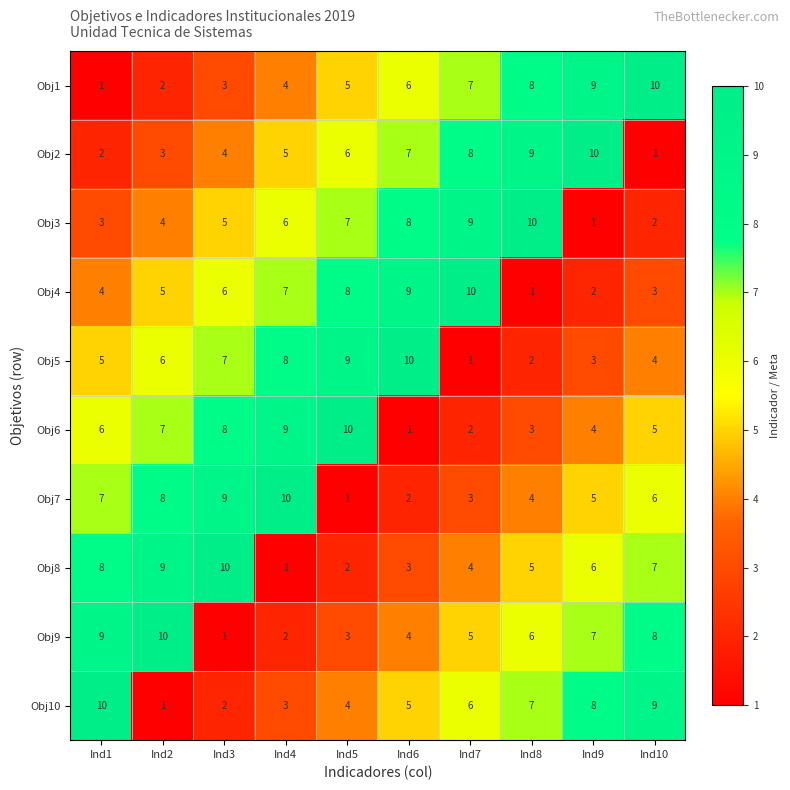

True or false: Obj9 has a value of 10 at Ind2.

True